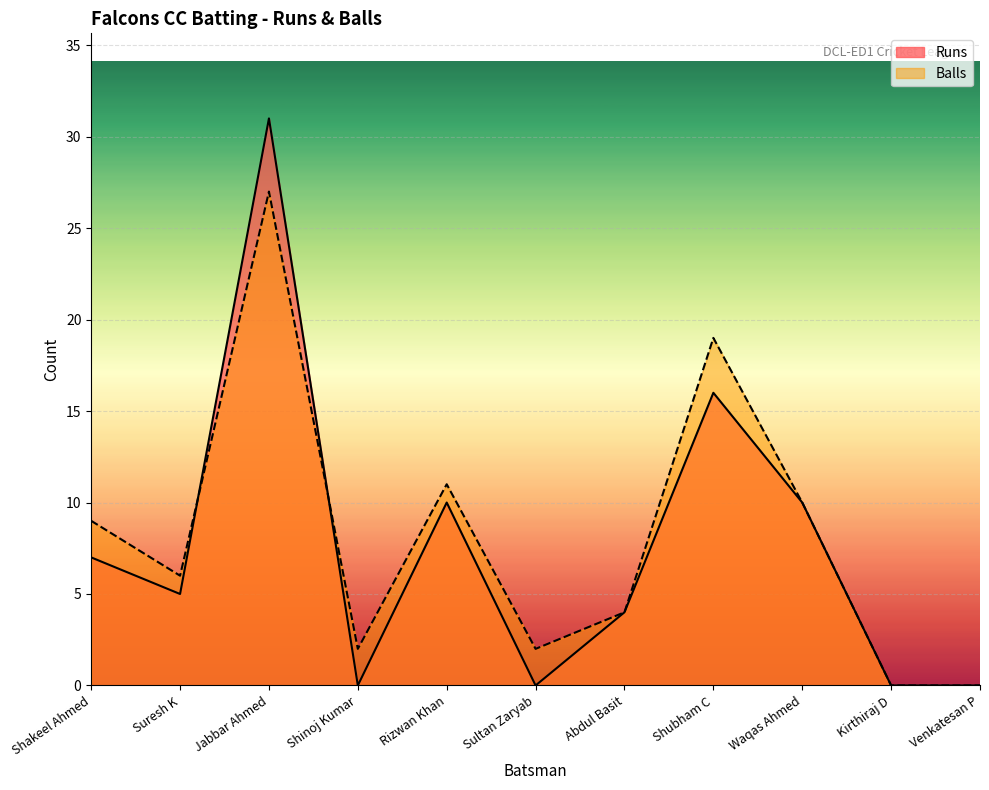

What is the average value of the Runs series?

8